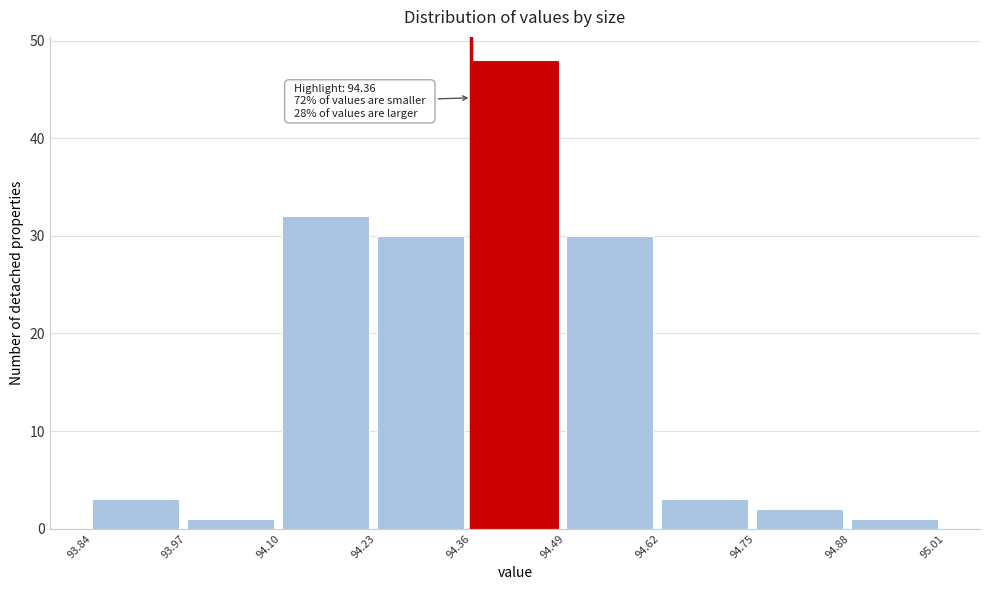

Which range on the x-axis has the tallest bar?

94.36 to 94.49